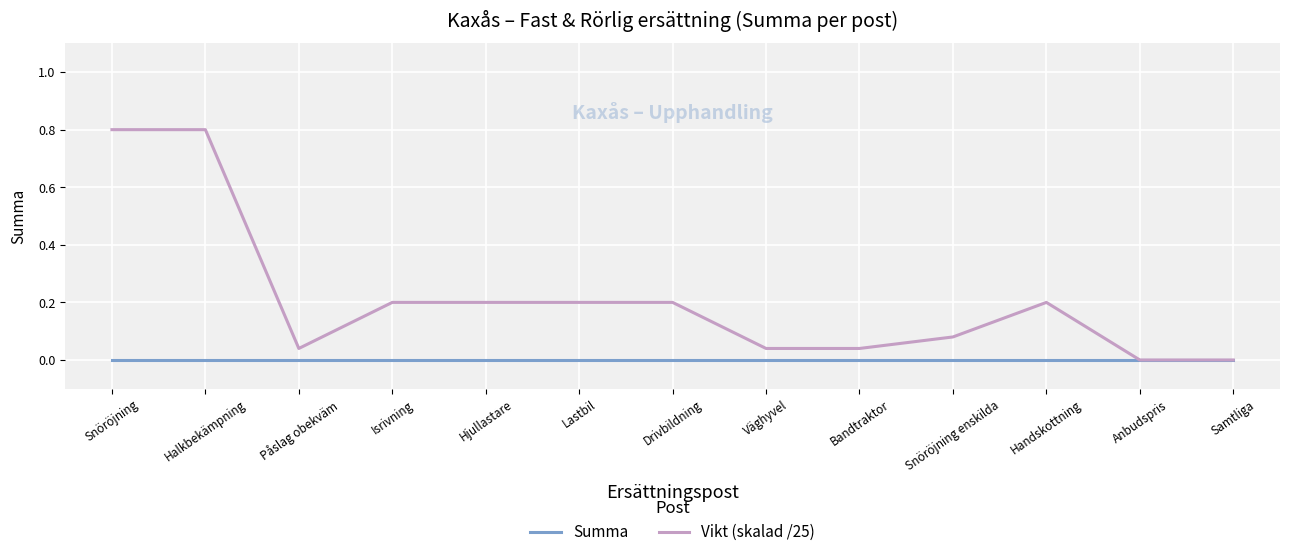

Does the chart display data point markers on the line(s)?

No